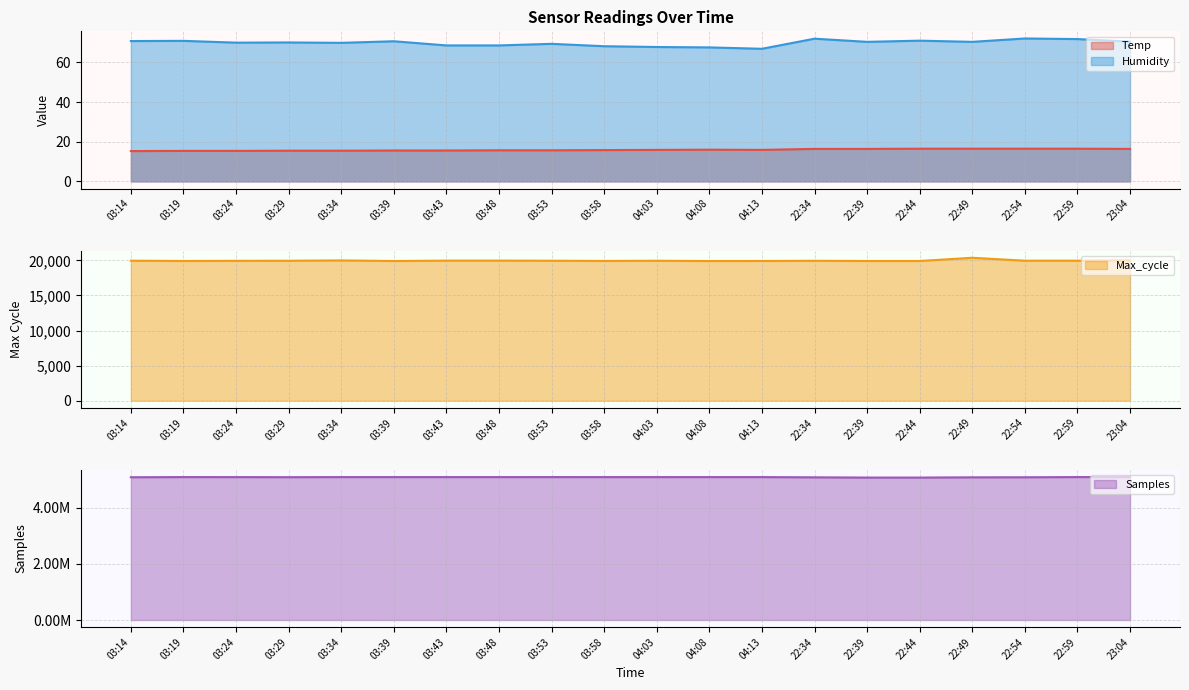

Reading left to right, extract all data points from this chart.

Temp: 03:14=15.3	03:19=15.4	03:24=15.4	03:29=15.5	03:34=15.5	03:39=15.6	03:43=15.6	03:48=15.7	03:53=15.7	03:58=15.8	04:03=15.9	04:08=16.0	04:13=15.9	22:34=16.4	22:39=16.4	22:44=16.5	22:49=16.5	22:54=16.5	22:59=16.5	23:04=16.4
Humidity: 03:14=70.8	03:19=70.9	03:24=70.0	03:29=70.1	03:34=69.9	03:39=70.7	03:43=68.6	03:48=68.6	03:53=69.4	03:58=68.2	04:03=67.8	04:08=67.6	04:13=66.9	22:34=72.0	22:39=70.4	22:44=71.0	22:49=70.4	22:54=72.1	22:59=71.8	23:04=70.5
Max_cycle: 03:14=19951.0	03:19=19916.0	03:24=19934.0	03:29=19943.0	03:34=19990.0	03:39=19909.0	03:43=19961.0	03:48=19963.0	03:53=19947.0	03:58=19919.0	04:03=19943.0	04:08=19908.0	04:13=19915.0	22:34=19939.0	22:39=19912.0	22:44=19912.0	22:49=20369.0	22:54=19954.0	22:59=19954.0	23:04=20009.0
Samples: 03:14=5086732.0	03:19=5092432.0	03:24=5091658.0	03:29=5088809.0	03:34=5092333.0	03:39=5092044.0	03:43=5092182.0	03:48=5092017.0	03:53=5092457.0	03:58=5091972.0	04:03=5091868.0	04:08=5092165.0	04:13=5092022.0	22:34=5083729.0	22:39=5075204.0	22:44=5075237.0	22:49=5083572.0	22:54=5085631.0	22:59=5092752.0	23:04=5092512.0